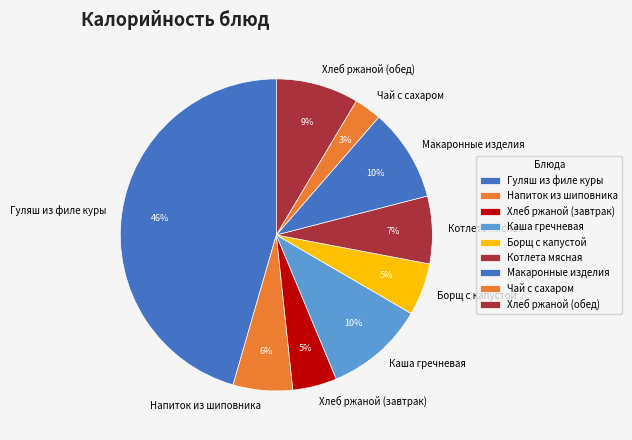

Count the number of slices in the pie.

9